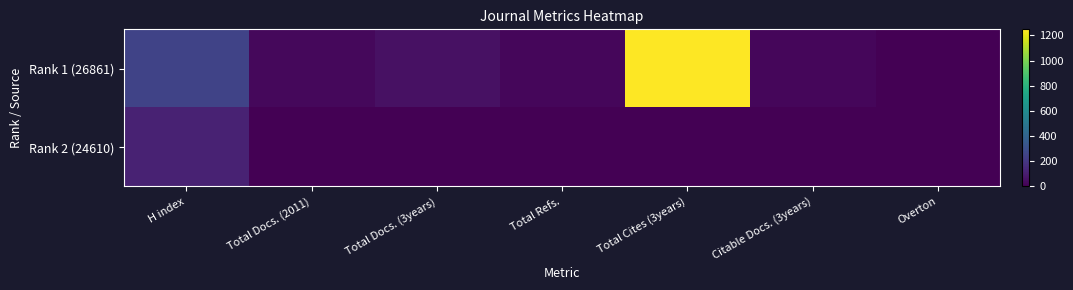

Reading left to right, list all the values displayed in this chart.

Rank 1 (26861): H index=253	Total Docs. (2011)=28	Total Docs. (3years)=57	Total Refs.=23	Total Cites (3years)=1248	Citable Docs. (3years)=21	Overton=0
Rank 2 (24610): H index=121	Total Docs. (2011)=4	Total Docs. (3years)=0	Total Refs.=1	Total Cites (3years)=0	Citable Docs. (3years)=0	Overton=0